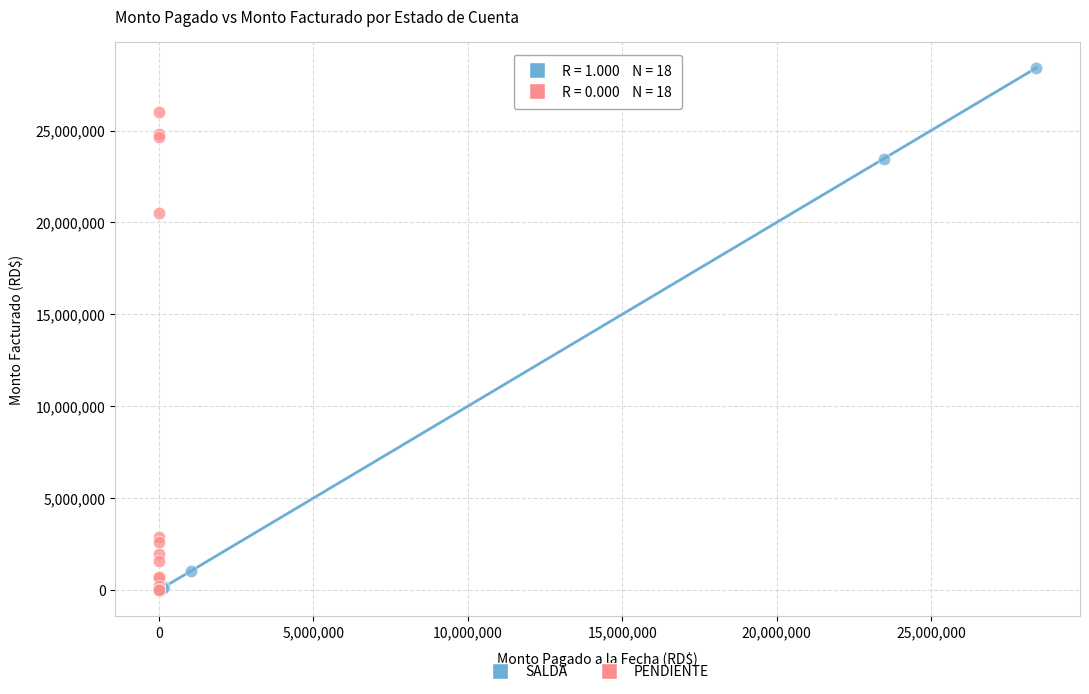

Which series reaches the maximum Y coordinate?

SALDA